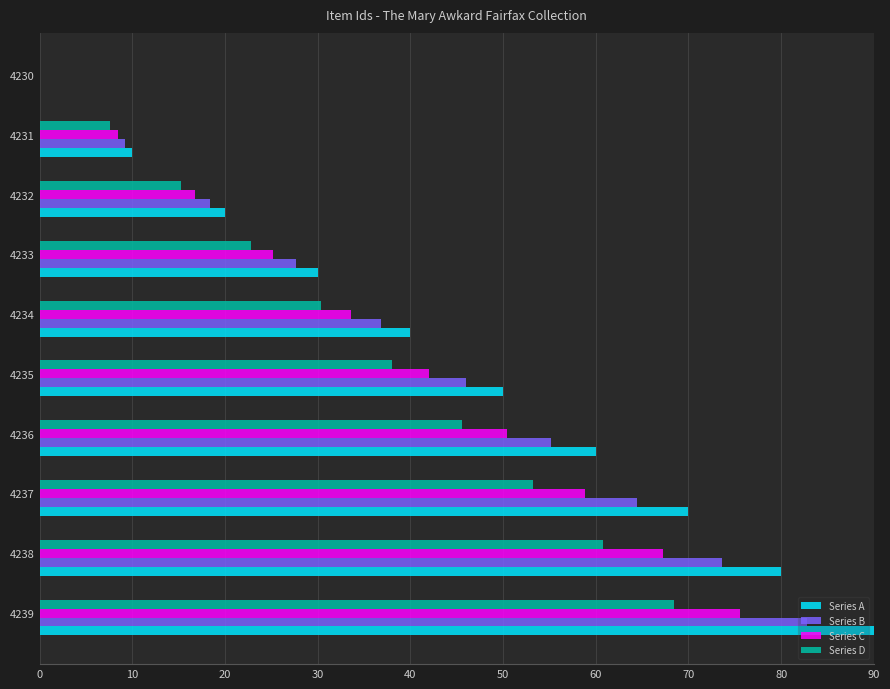

Which series changed the most between 4239 and 4234?

Series A